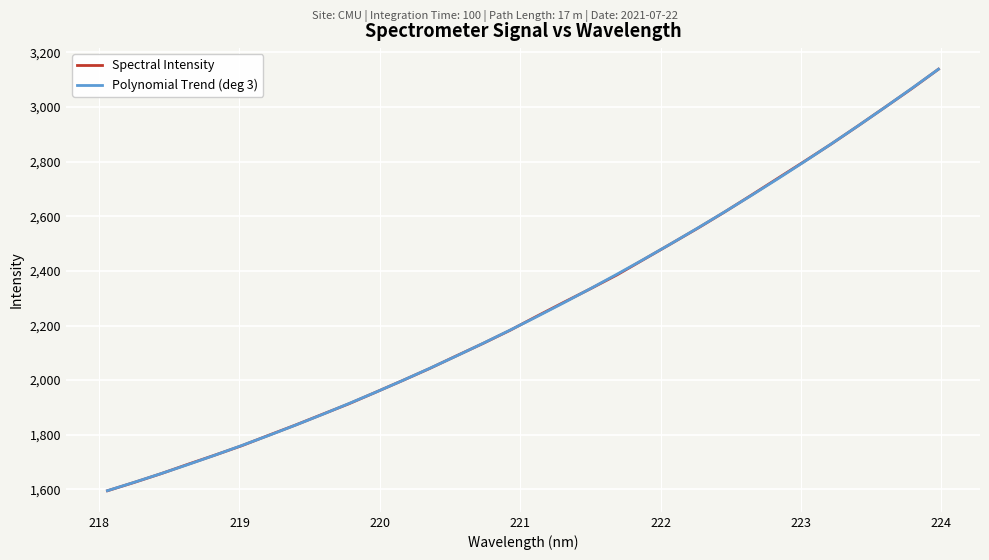

Reading left to right, list all the values displayed in this chart.

Spectral Intensity: 1594.8	1625.4	1657.4	1691.8	1725.2	1759.6	1797.7	1835.2	1874.4	1913.4	1955.8	1998.5	2042.1	2088.6	2134.3	2182.0	2233.7	2284.4	2334.2	2385.4	2442.1	2498.6	2555.6	2614.8	2676.5	2739.1	2801.6	2865.0	2931.4	2999.1	3067.3	3138.7
Polynomial Trend (deg 3): 1595.1	1625.8	1657.7	1690.7	1725.0	1760.4	1797.0	1834.8	1873.9	1914.2	1955.7	1998.6	2042.6	2088.0	2134.7	2182.7	2232.0	2282.6	2334.6	2388.0	2442.7	2498.8	2556.3	2615.2	2675.6	2737.3	2800.6	2865.3	2931.4	2999.0	3068.2	3138.8